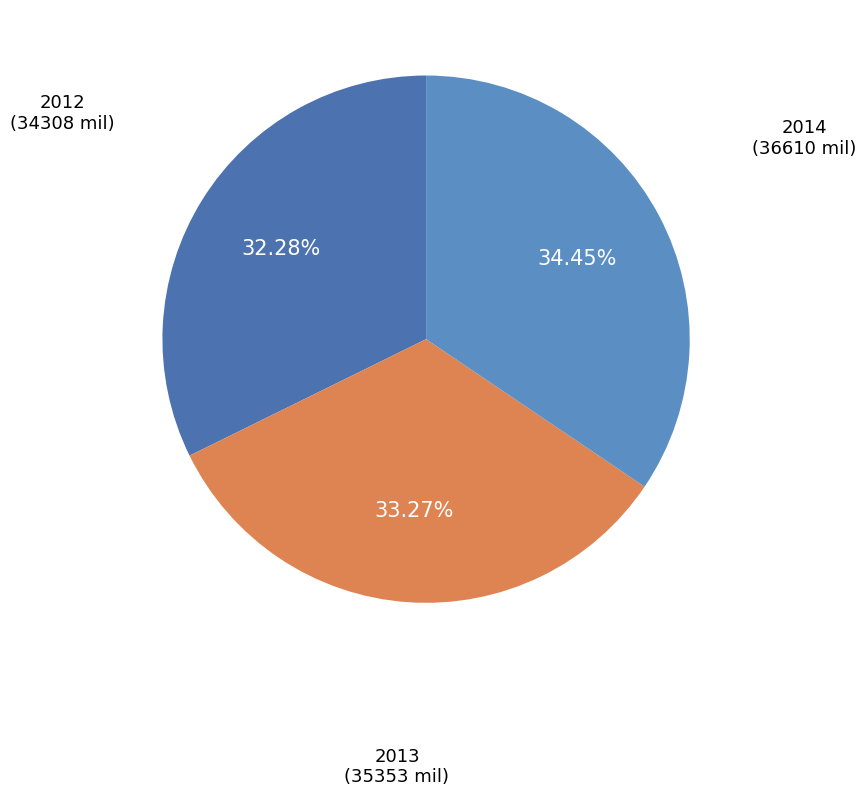

How many segments does this pie chart have?

3